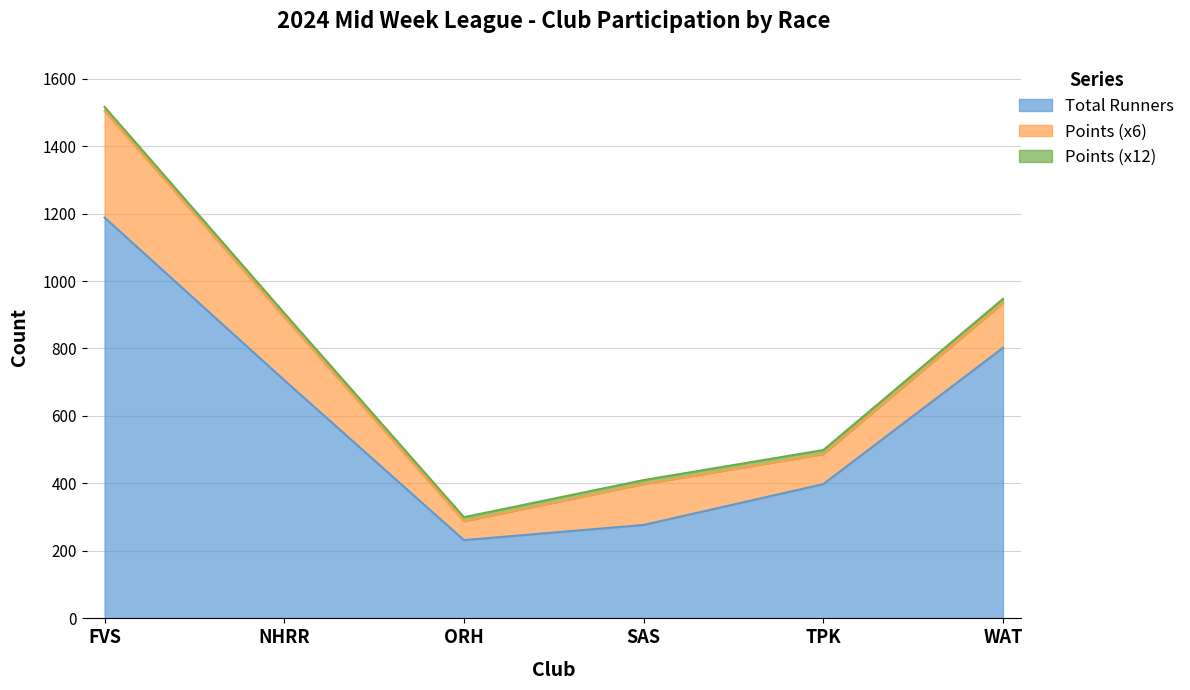

How many lines are shown in the chart?

3